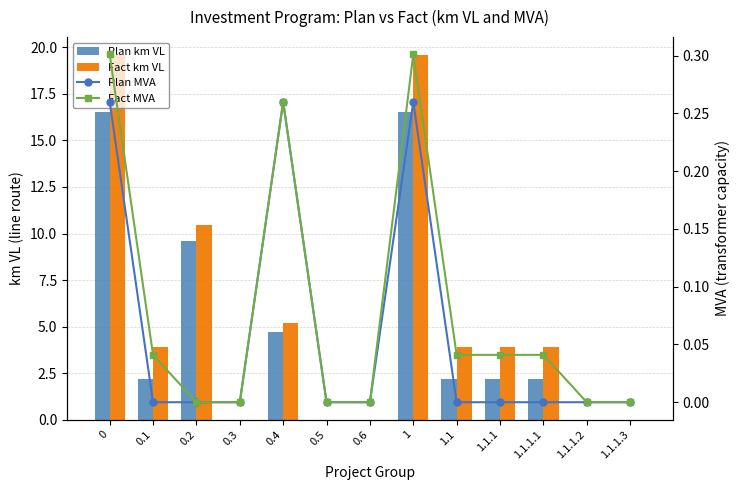

Which series has the largest total across all categories?

Fact km VL